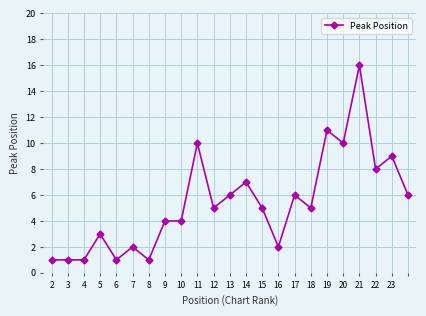

What is the greatest value displayed?

16